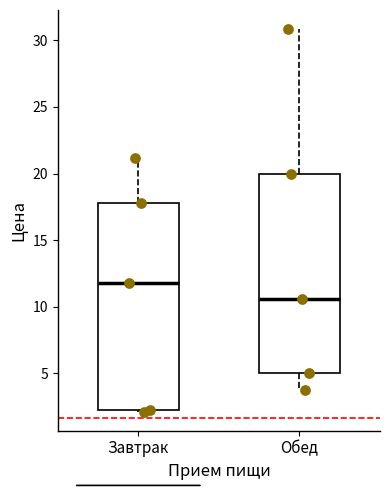

Where is the lower edge of the box for Завтрак on the y-axis? The values are not printed on the chart, so give them approximately, as read against the axis.

2.0